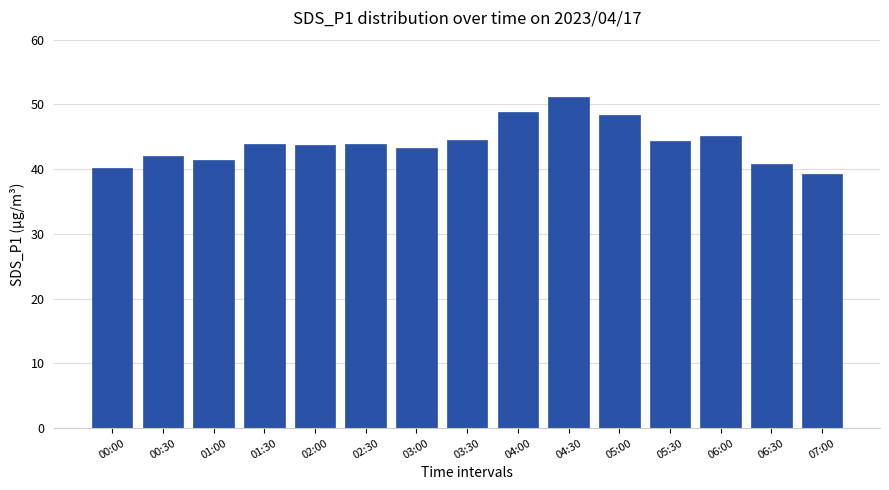

The chart shows a value of 77.7 at 01:30. True or false?

False